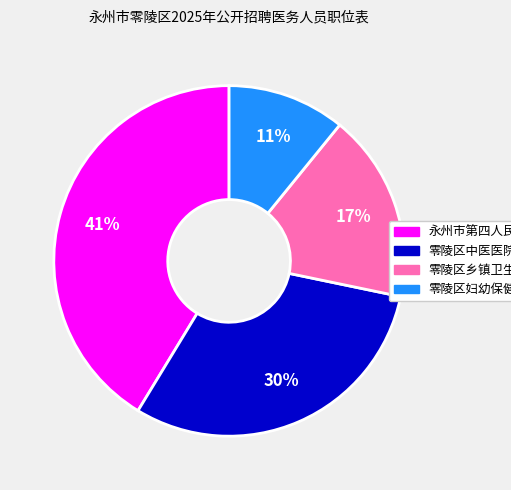

What is the largest slice in the pie chart?

永州市第四人民医院